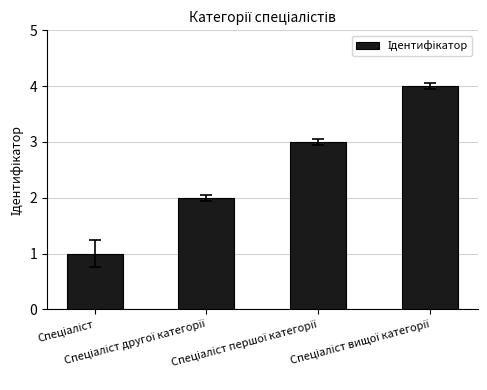

What is the difference between the maximum and minimum values?

3